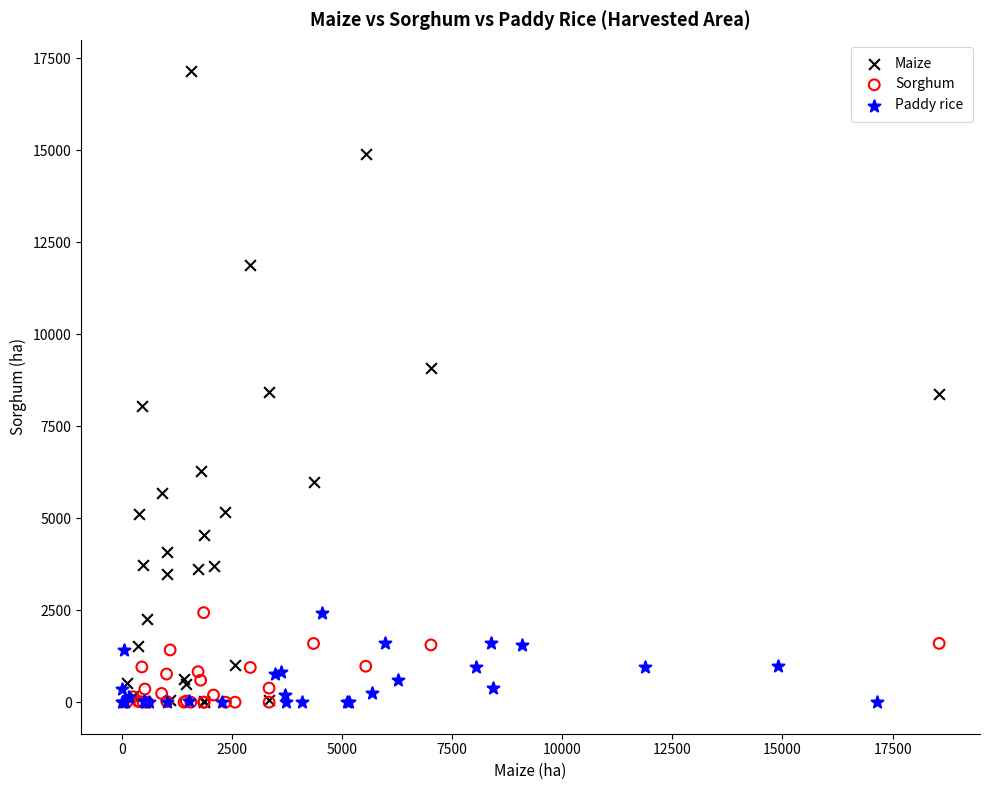

Which series contains the highest Y value?

Maize